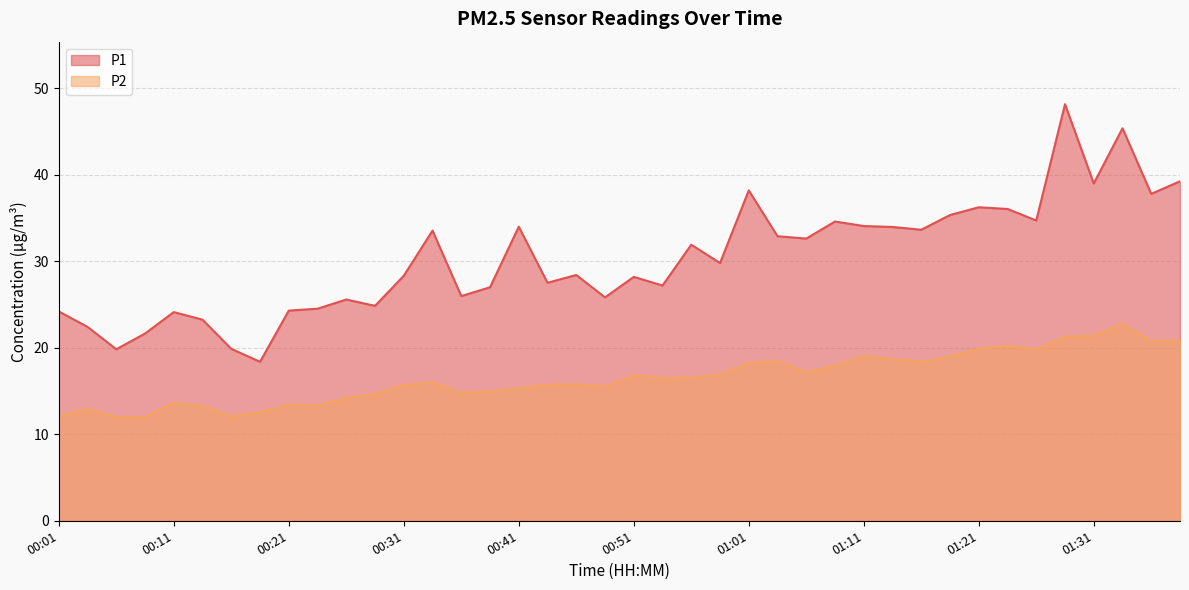

What is the difference between the P1 values at 01:14 and 01:16?

0.3